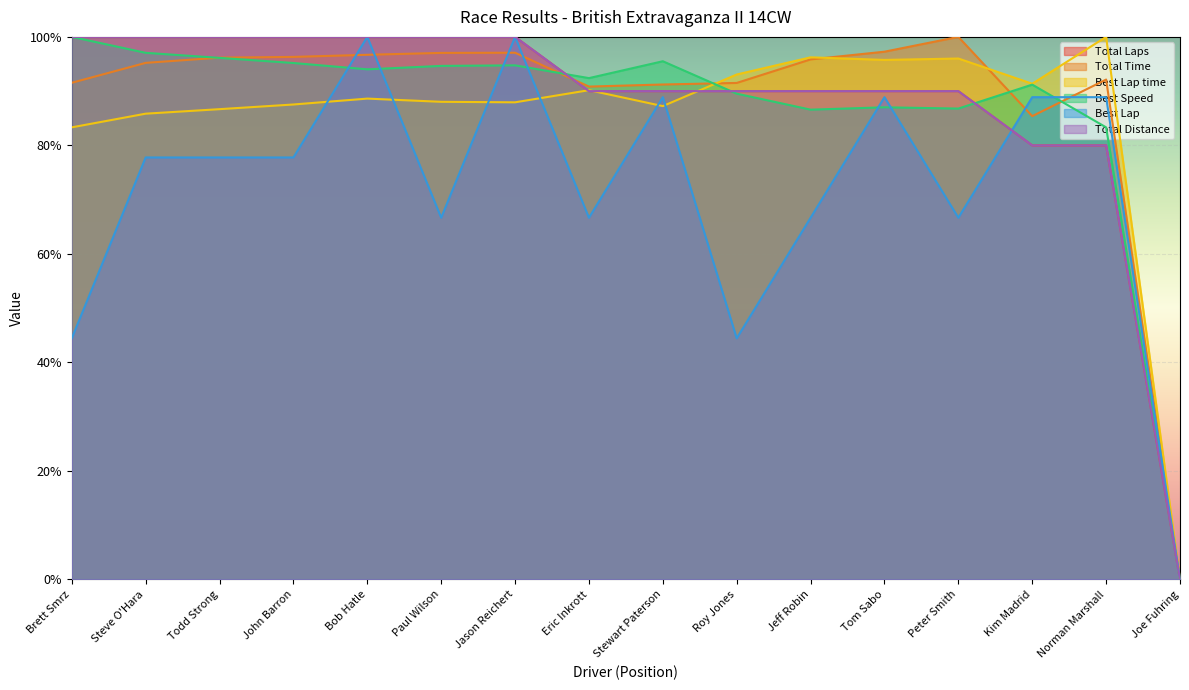

Reading left to right, what are all the values shown in this chart?

Total Laps: Brett Smrz=100.0	Steve O'Hara=100.0	Todd Strong=100.0	John Barron=100.0	Bob Hatle=100.0	Paul Wilson=100.0	Jason Reichert=100.0	Eric Inkrott=90.0	Stewart Paterson=90.0	Roy Jones=90.0	Jeff Robin=90.0	Tom Sabo=90.0	Peter Smith=90.0	Kim Madrid=80.0	Norman Marshall=80.0	Joe Fuhring=0.0
Total Time: Brett Smrz=91.5	Steve O'Hara=95.2	Todd Strong=96.2	John Barron=96.3	Bob Hatle=96.7	Paul Wilson=97.0	Jason Reichert=97.1	Eric Inkrott=90.8	Stewart Paterson=91.2	Roy Jones=91.5	Jeff Robin=95.8	Tom Sabo=97.3	Peter Smith=100.0	Kim Madrid=85.4	Norman Marshall=92.1	Joe Fuhring=0.0
Best Lap time: Brett Smrz=83.3	Steve O'Hara=85.8	Todd Strong=86.7	John Barron=87.5	Bob Hatle=88.6	Paul Wilson=88.0	Jason Reichert=87.9	Eric Inkrott=90.2	Stewart Paterson=87.2	Roy Jones=93.1	Jeff Robin=96.2	Tom Sabo=95.8	Peter Smith=96.0	Kim Madrid=91.4	Norman Marshall=100.0	Joe Fuhring=0.0
Best Speed: Brett Smrz=100.0	Steve O'Hara=97.1	Todd Strong=96.1	John Barron=95.2	Bob Hatle=94.0	Paul Wilson=94.7	Jason Reichert=94.8	Eric Inkrott=92.4	Stewart Paterson=95.5	Roy Jones=89.5	Jeff Robin=86.6	Tom Sabo=87.0	Peter Smith=86.8	Kim Madrid=91.2	Norman Marshall=83.3	Joe Fuhring=0.0
Best Lap: Brett Smrz=44.4	Steve O'Hara=77.8	Todd Strong=77.8	John Barron=77.8	Bob Hatle=100.0	Paul Wilson=66.7	Jason Reichert=100.0	Eric Inkrott=66.7	Stewart Paterson=88.9	Roy Jones=44.4	Jeff Robin=66.7	Tom Sabo=88.9	Peter Smith=66.7	Kim Madrid=88.9	Norman Marshall=88.9	Joe Fuhring=0.0
Total Distance: Brett Smrz=100.0	Steve O'Hara=100.0	Todd Strong=100.0	John Barron=100.0	Bob Hatle=100.0	Paul Wilson=100.0	Jason Reichert=100.0	Eric Inkrott=90.0	Stewart Paterson=90.0	Roy Jones=90.0	Jeff Robin=90.0	Tom Sabo=90.0	Peter Smith=90.0	Kim Madrid=80.0	Norman Marshall=80.0	Joe Fuhring=0.0